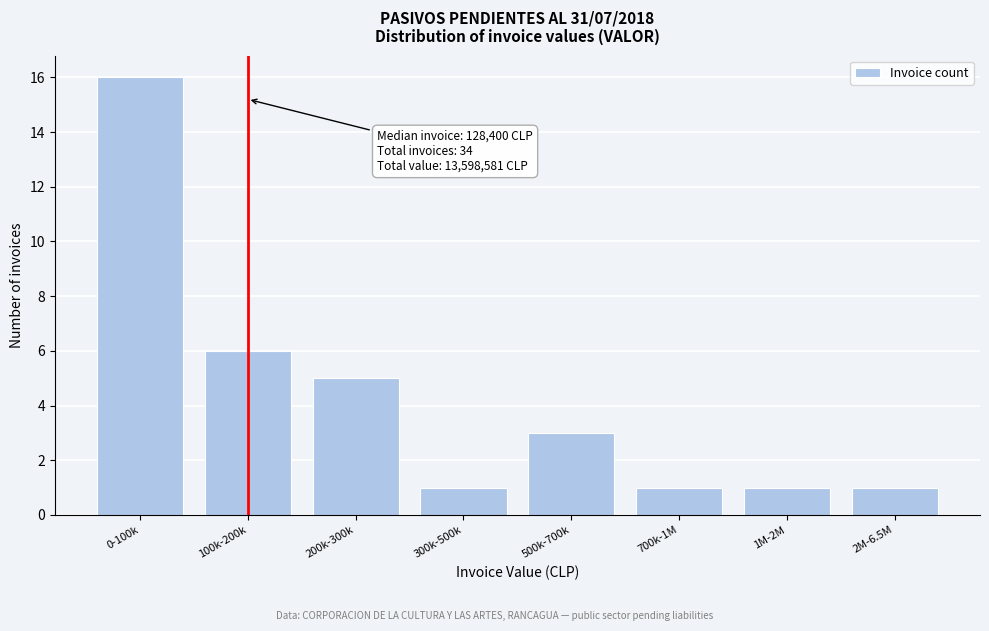

Reading left to right, what are all the values shown in this chart?

16	6	5	1	3	1	1	1